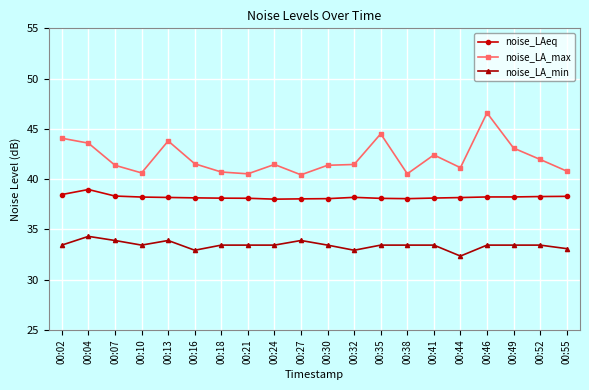

What is the total value across all series at 00:13?

115.9